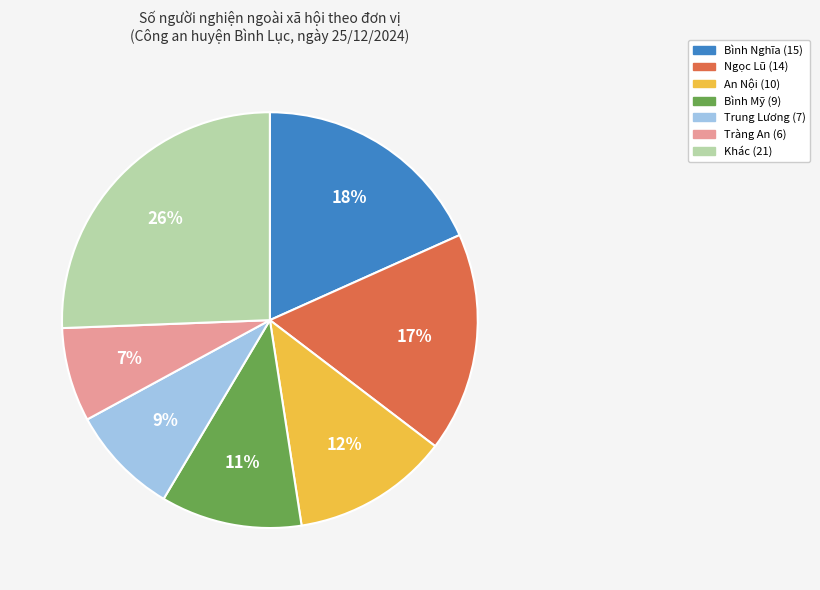

To the nearest percent, what is the average slice percentage?

14%